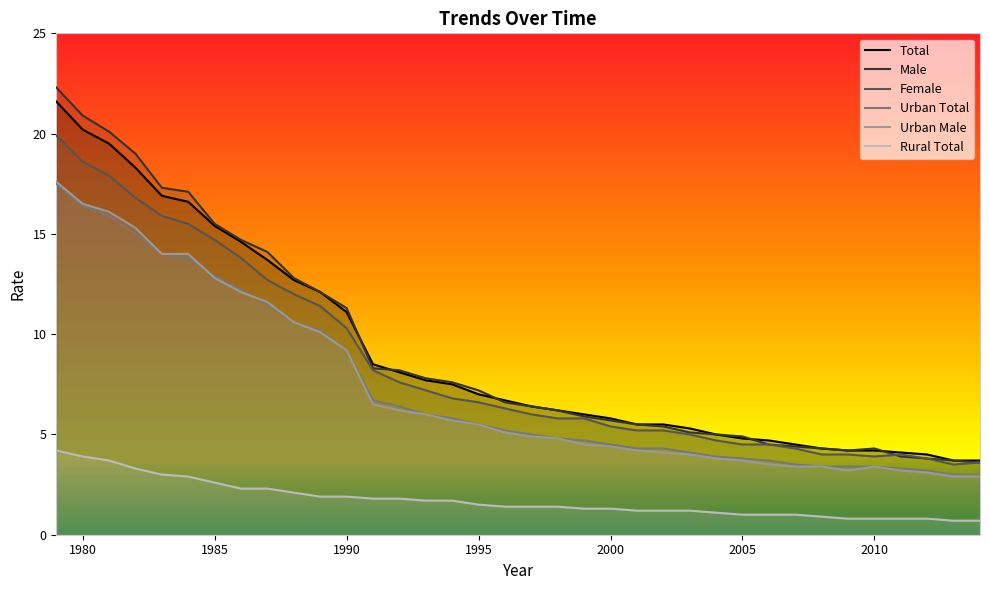

What is the smallest value displayed?

0.7